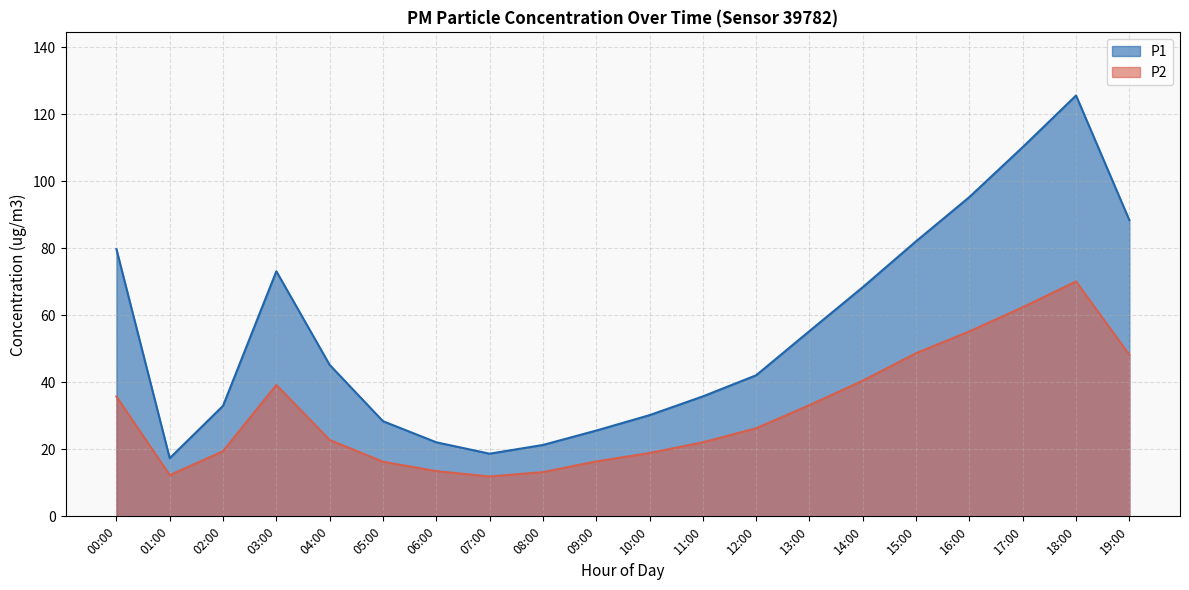

What position from the left is 06:00?

7